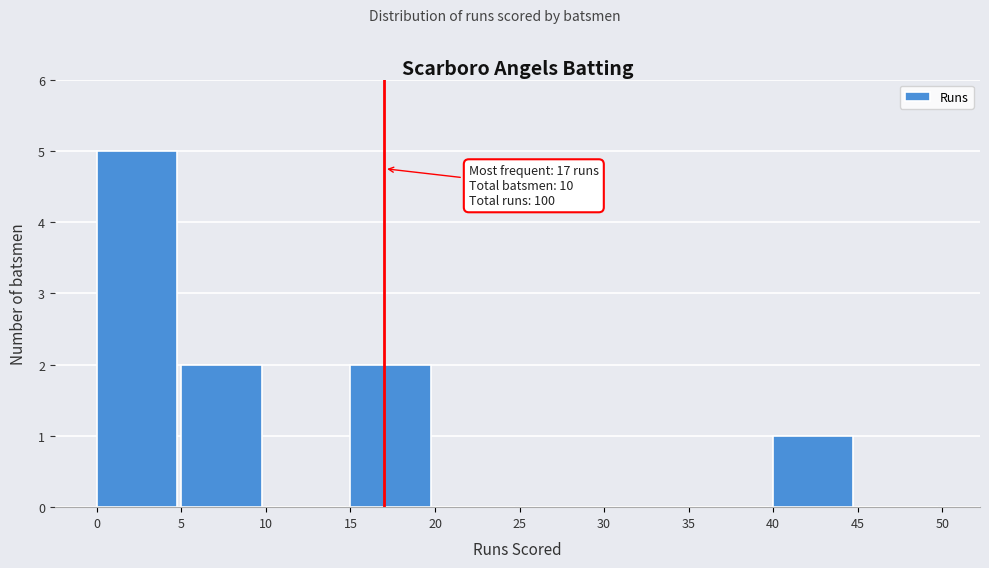

Which range on the x-axis has the tallest bar?

0 to 5